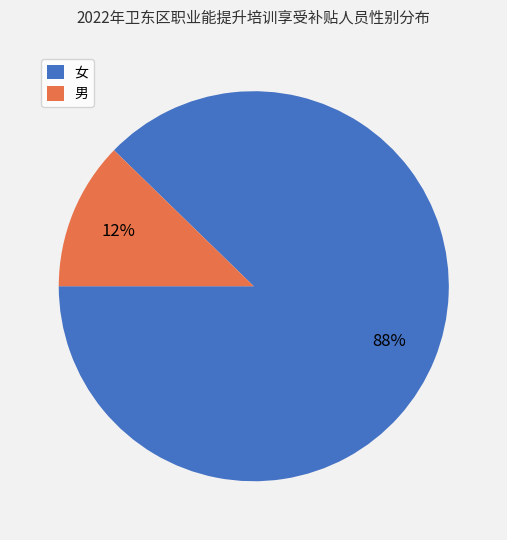

Rank the categories by value from lowest to highest.

男, 女